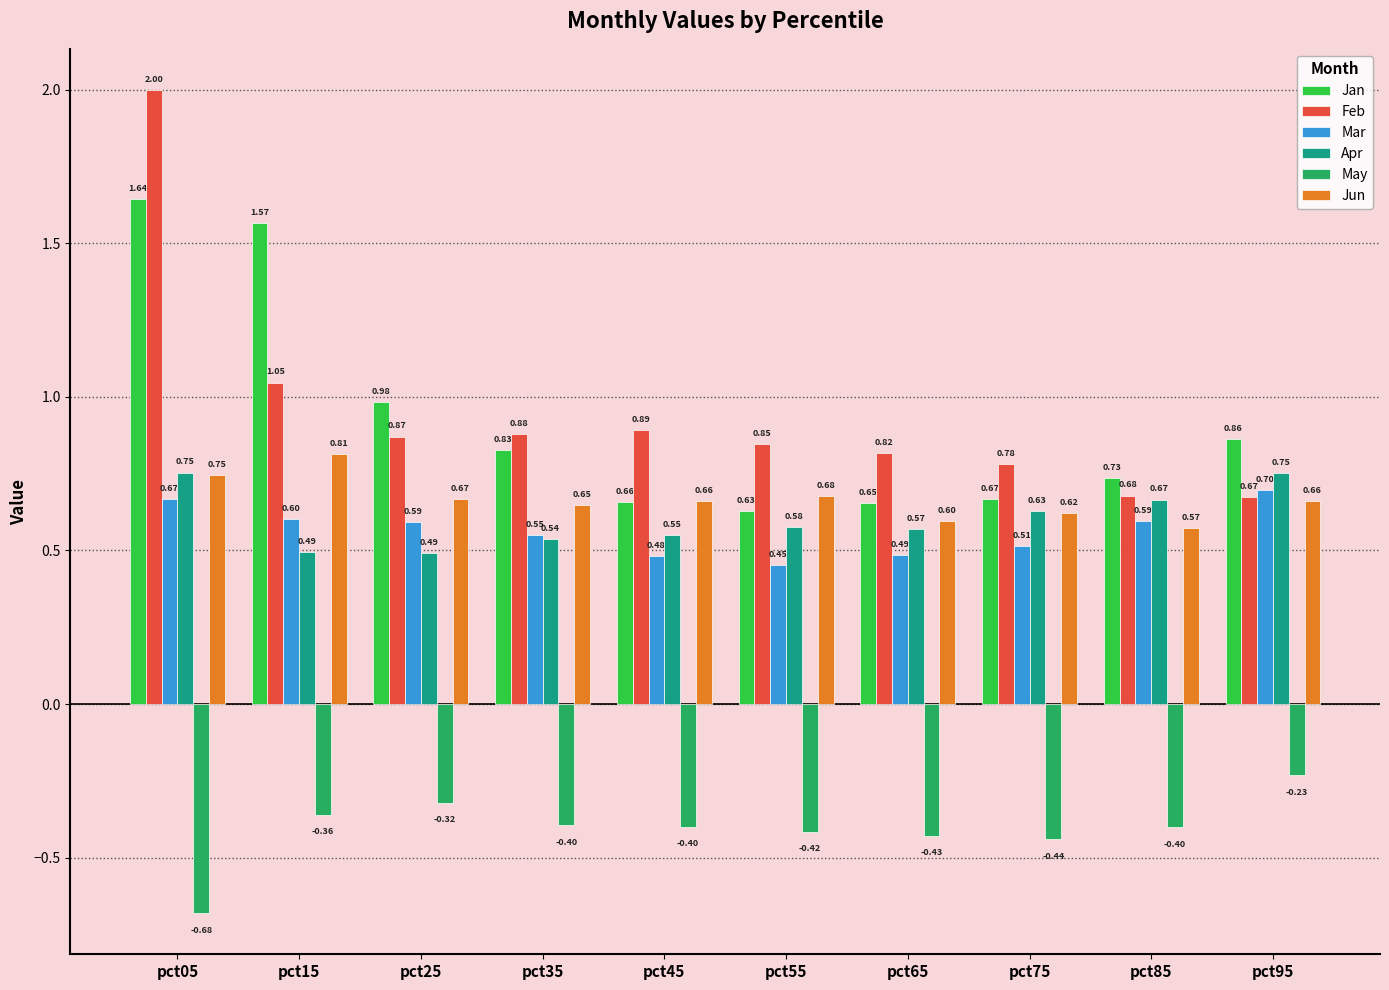

Which series has the largest total across all categories?

Feb